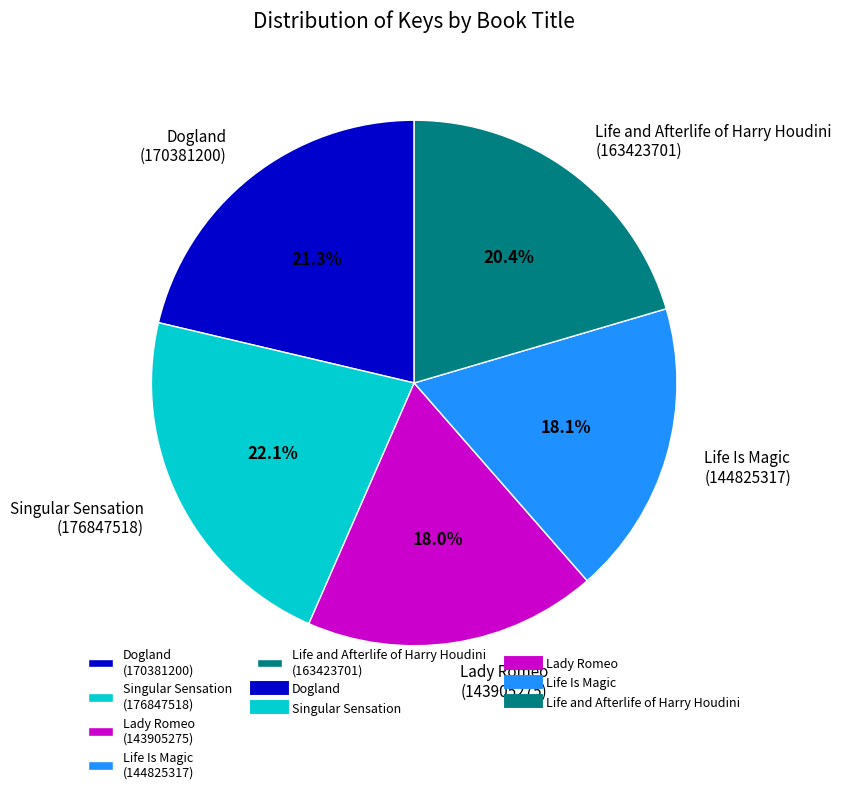

Is Life Is Magic (144825317) the majority of the pie?

No